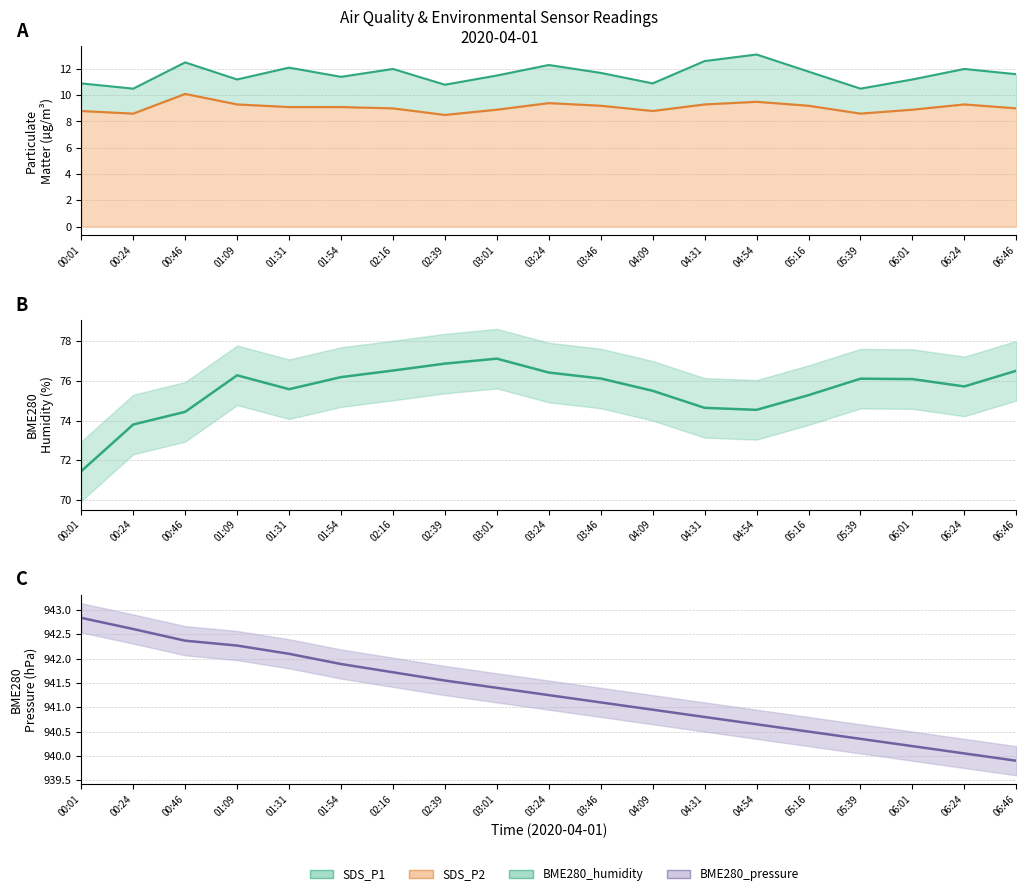

True or false: Humidity and SDS_P1 line cross at least once.

False